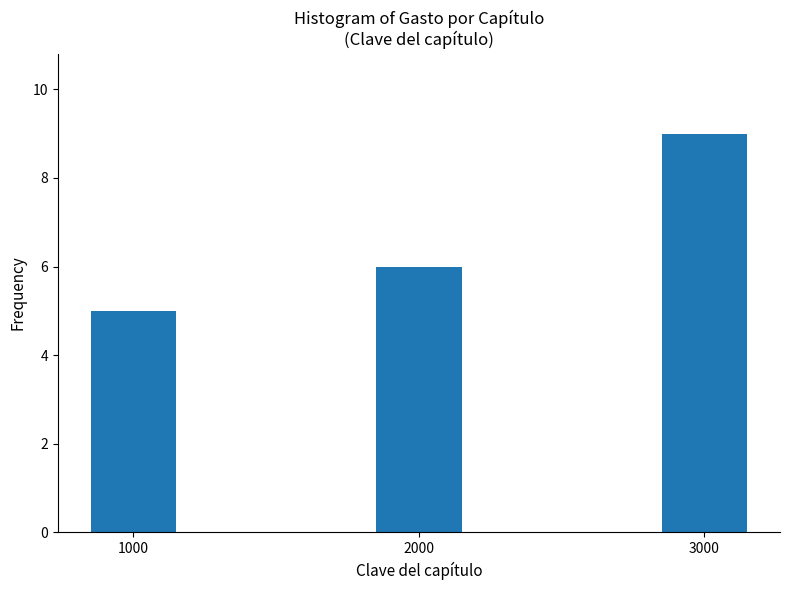

Reading left to right, transcribe all the data shown in this chart.

1000=5	2000=6	3000=9